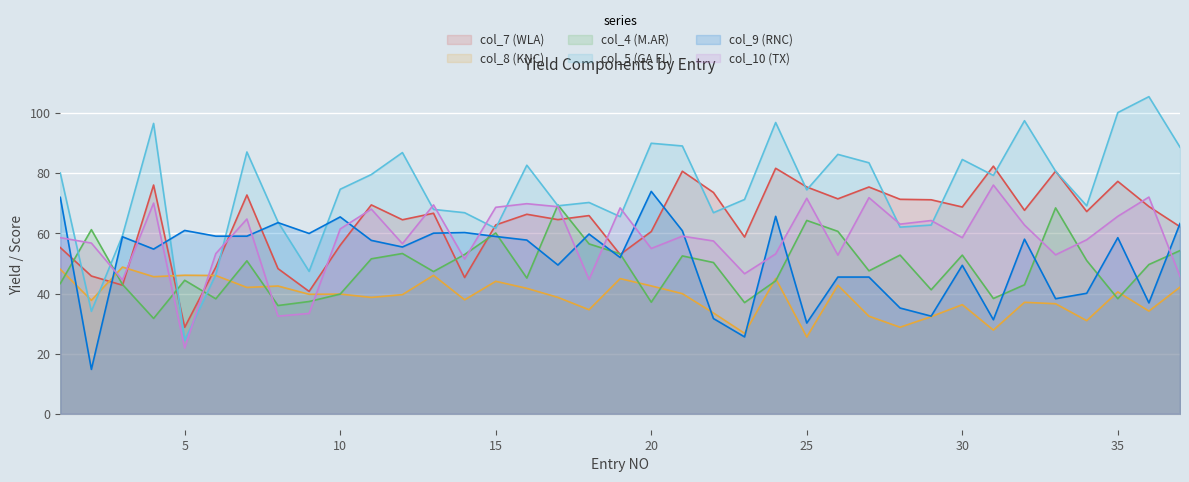

At how many categories does at least one series exceed 96?

5